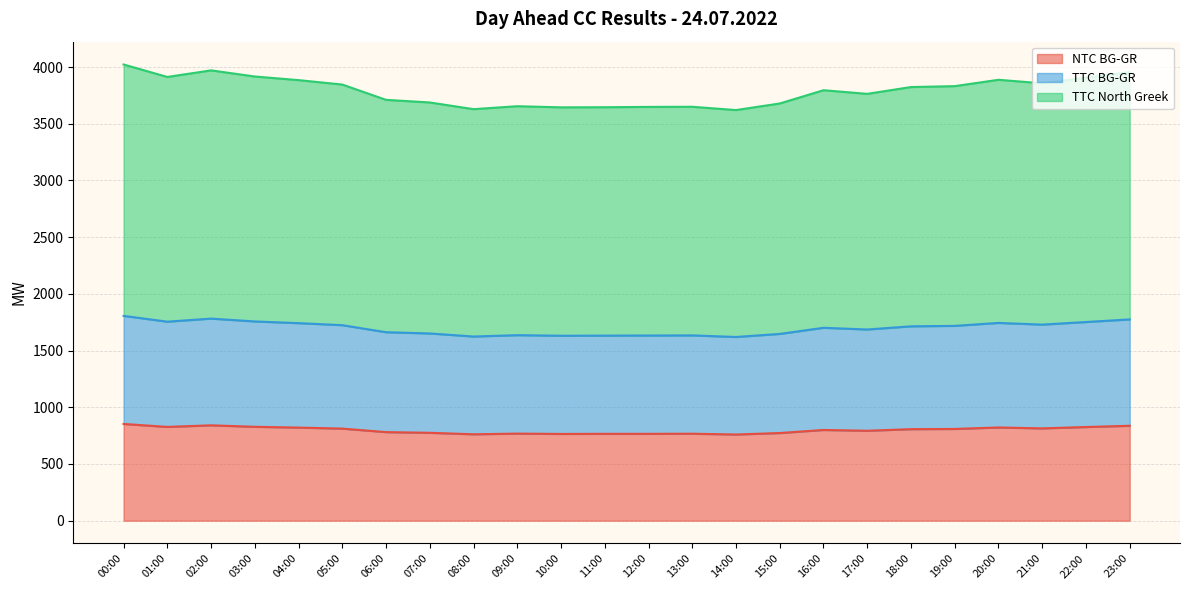

What is the total value across all series at 22:00?

3907